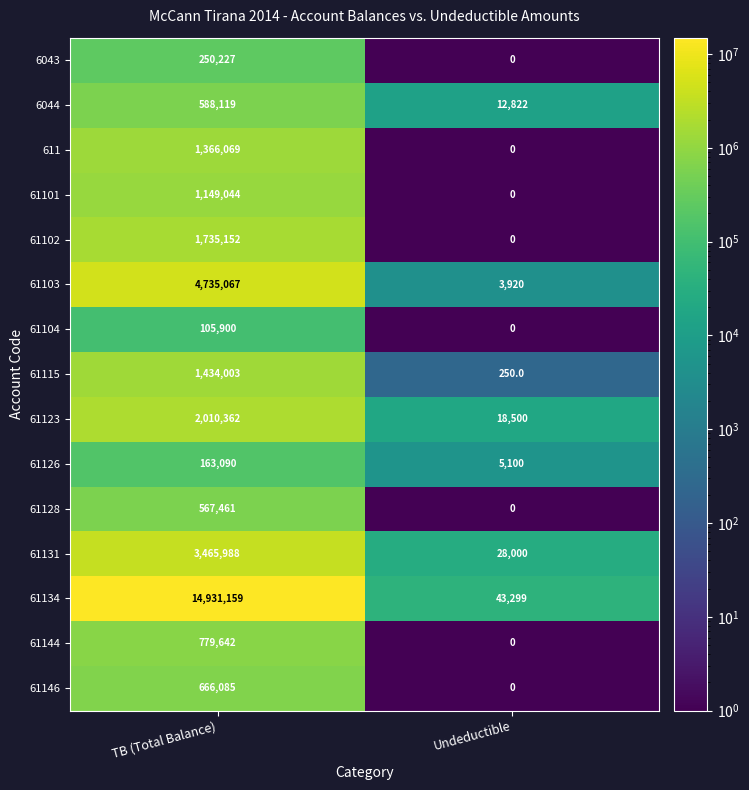

What is the greatest value displayed?

14931159